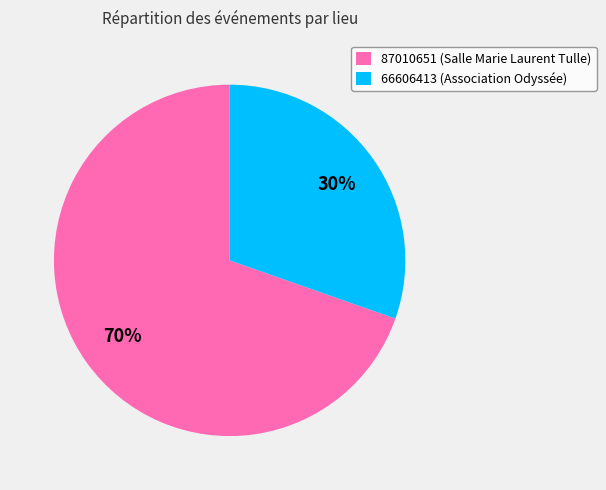

How many slices are in this pie chart?

2